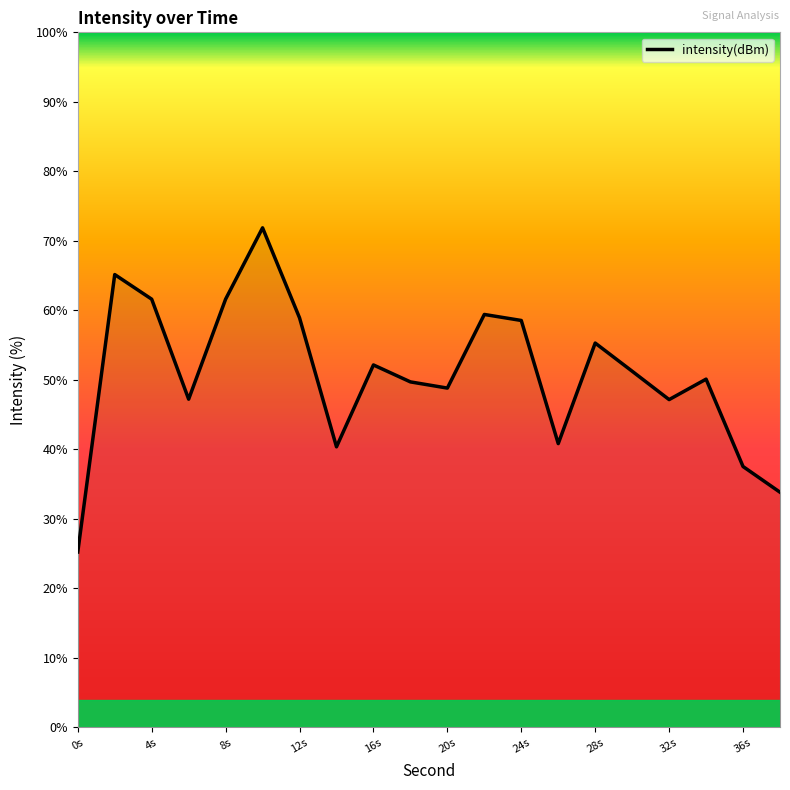

What is the difference between the maximum and minimum values?

46.6